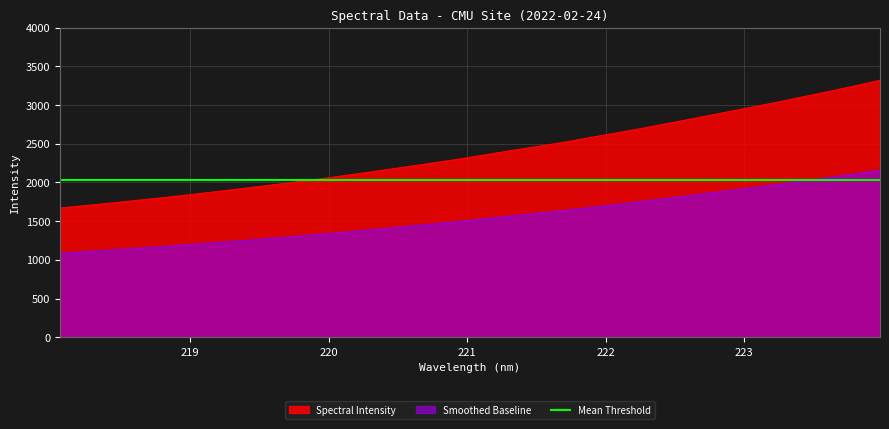

What value does the data have at 223.0264?

2962.7